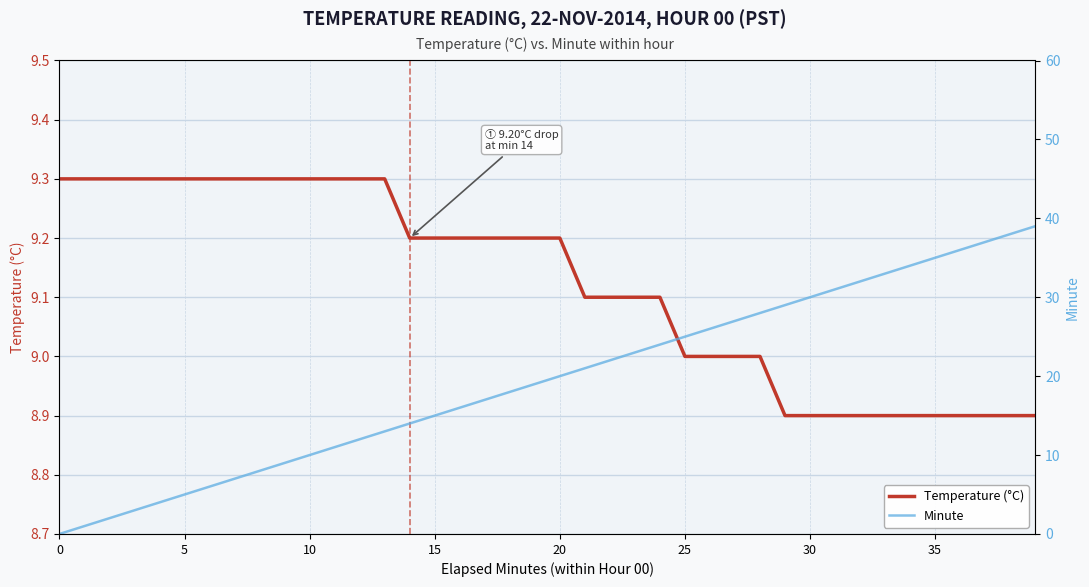

What is the difference between the Temperature (°C) values at 39 and 10?

0.4